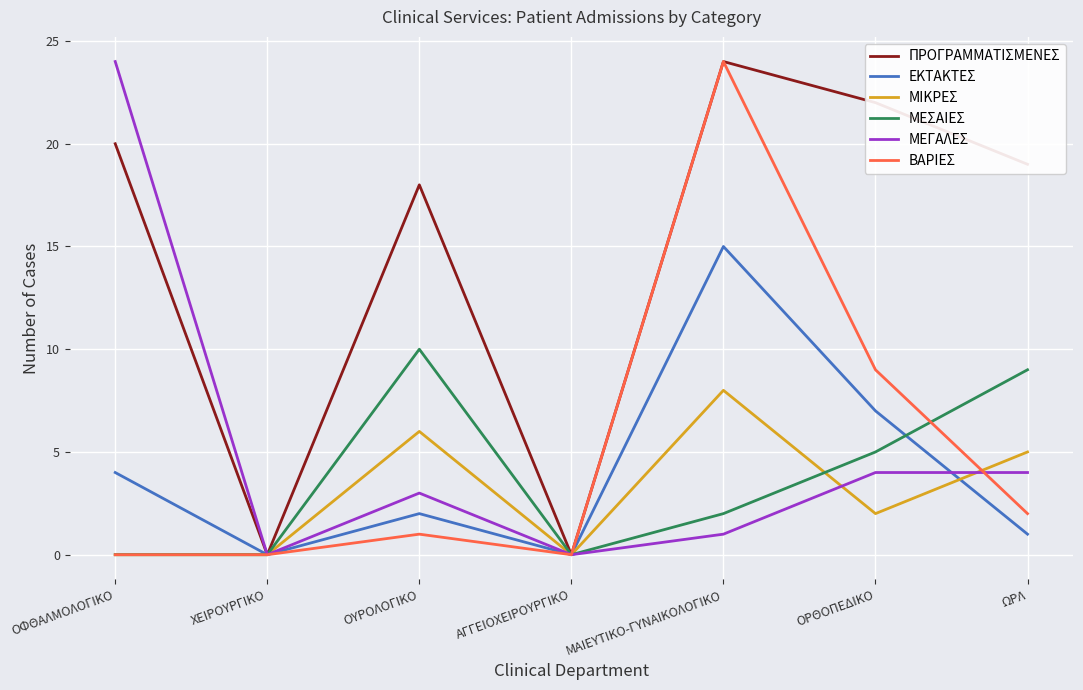

Is the value of ΜΕΓΑΛΕΣ at ΑΓΓΕΙΟΧΕΙΡΟΥΡΓΙΚΟ greater than the value of ΒΑΡΙΕΣ at ΟΡΘΟΠΕΔΙΚΟ?

No